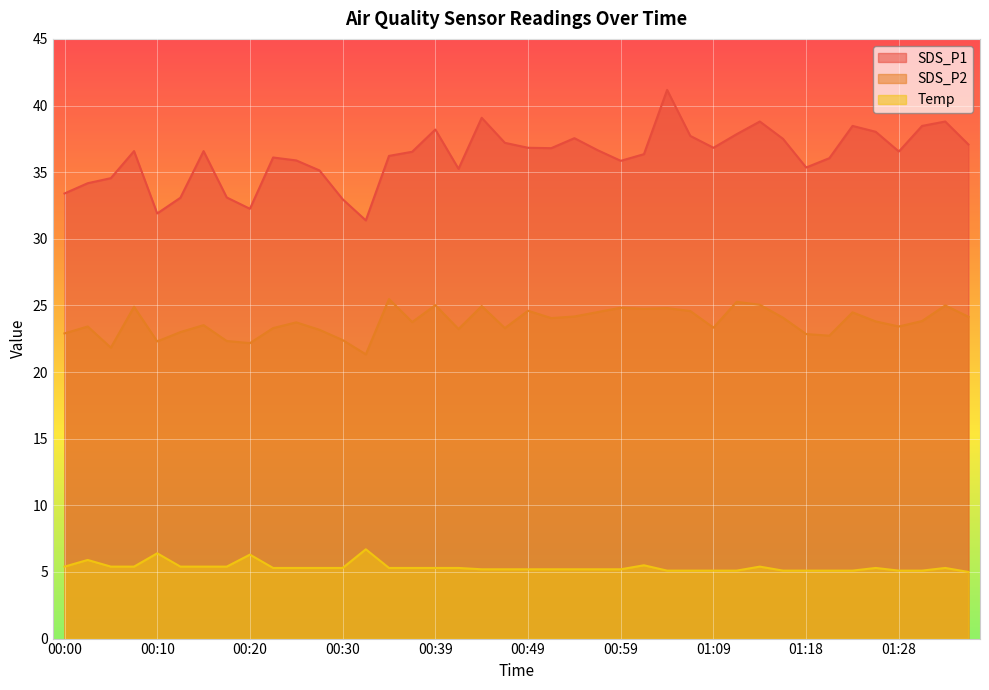

How many data points in Temp are above 5?

39